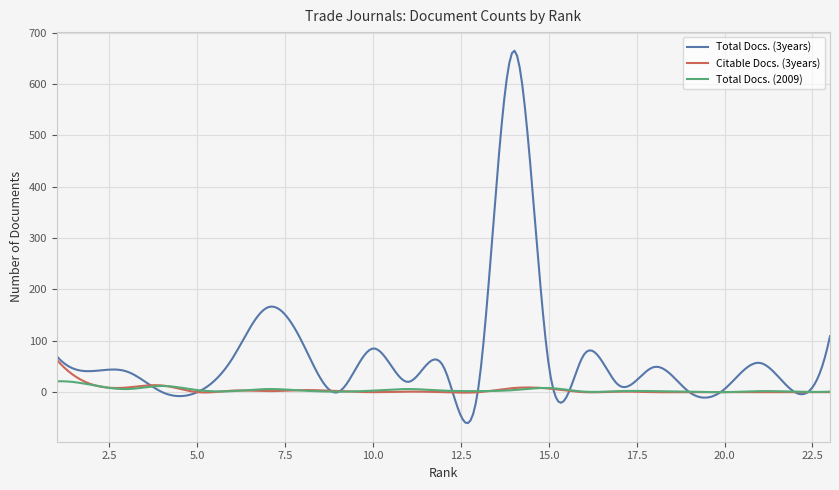

What is the minimum value shown in the chart?

-60.3